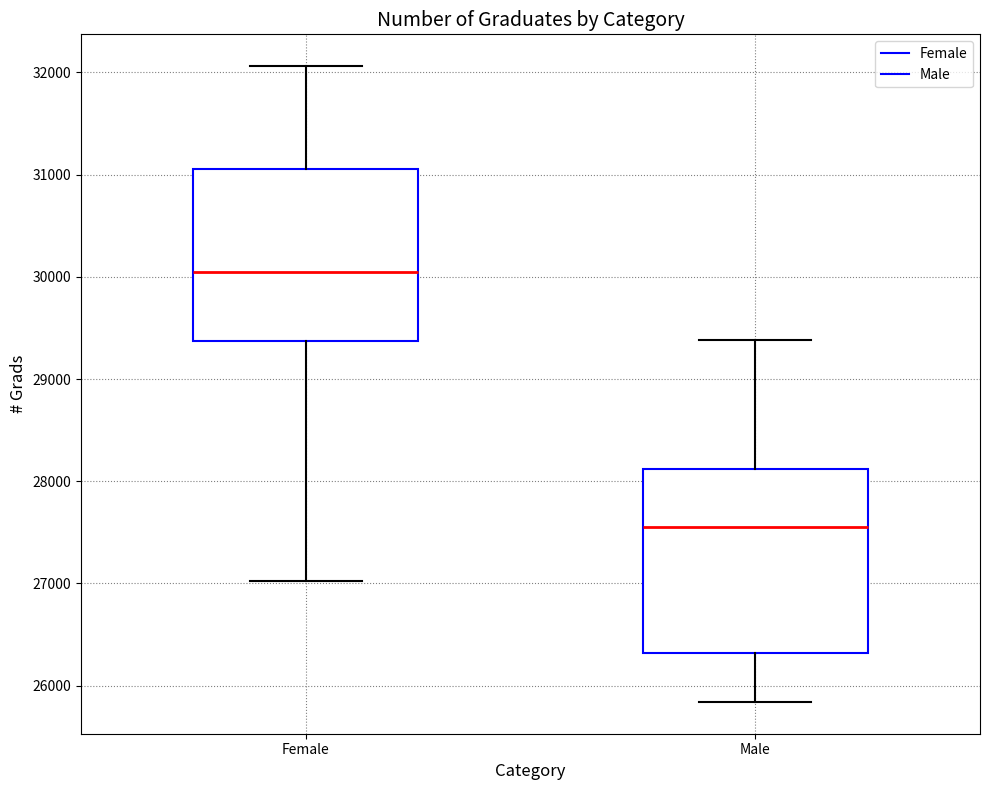

Reading left to right, read every box against the y-axis: the position of its median line, the range the box covers, and the ends of its whiskers. The values are not printed on the chart, so give them approximately, as read against the axis.

Female: median 30000, box 29400 to 31100, whiskers 27000 to 32100
Male: median 27500, box 26300 to 28100, whiskers 25800 to 29400